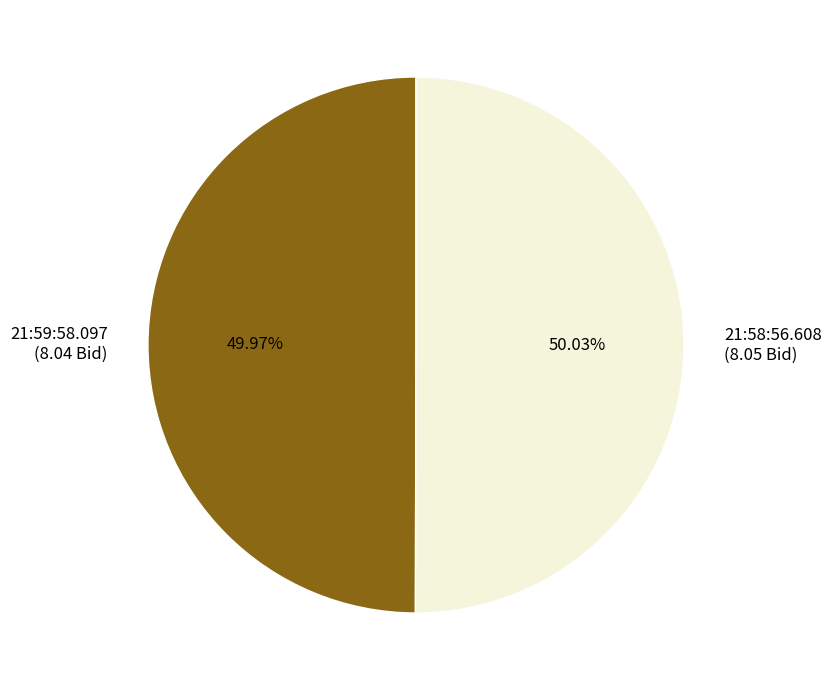

Is there any slice that represents more than half of the pie?

Yes